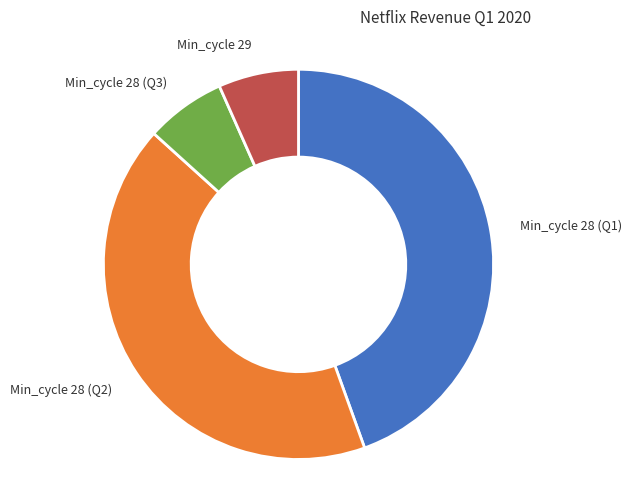

Does any single category account for the majority?

No